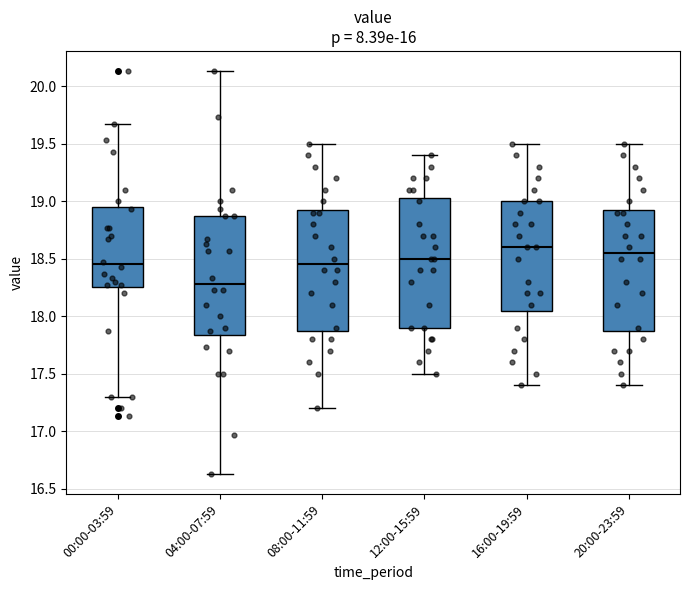

Reading left to right, read every box against the y-axis: the position of its median line, the range the box covers, and the ends of its whiskers. The values are not printed on the chart, so give them approximately, as read against the axis.

00:00-03:59: median 18.45, box 18.25 to 18.95, whiskers 17.30 to 19.65
04:00-07:59: median 18.30, box 17.85 to 18.85, whiskers 16.65 to 20.15
08:00-11:59: median 18.45, box 17.90 to 18.95, whiskers 17.20 to 19.50
12:00-15:59: median 18.50, box 17.90 to 19.05, whiskers 17.50 to 19.40
16:00-19:59: median 18.60, box 18.05 to 19.00, whiskers 17.40 to 19.50
20:00-23:59: median 18.55, box 17.90 to 18.95, whiskers 17.40 to 19.50